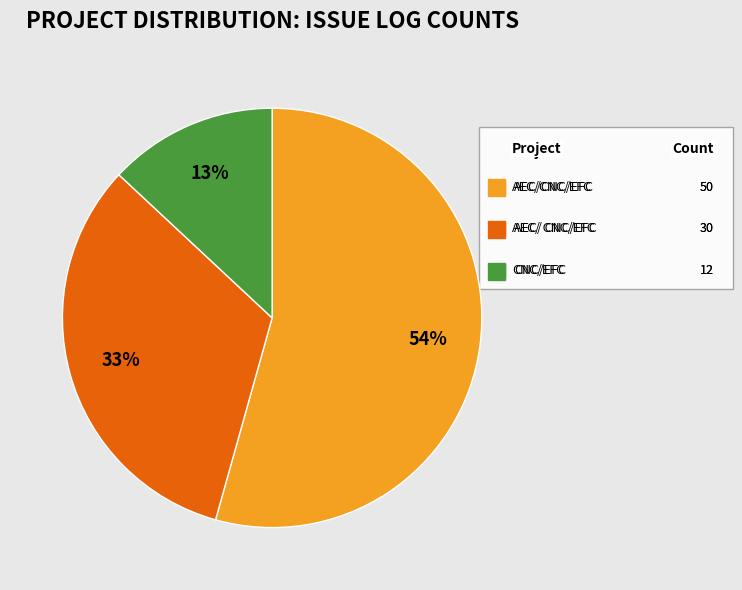

Approximately how many times larger is the value at CNC/EFC compared to AEC/CNC/EFC?

0.2